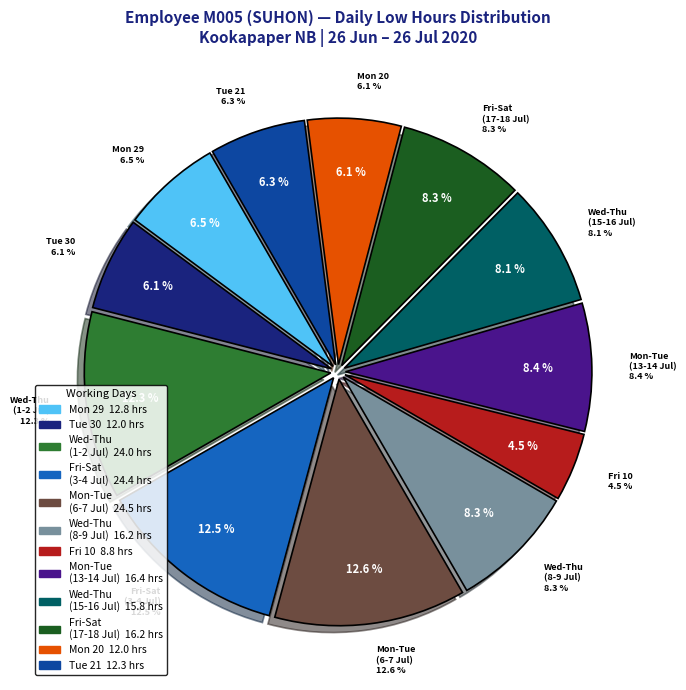

Is it true that Wed 15 is 1% of the pie?

False